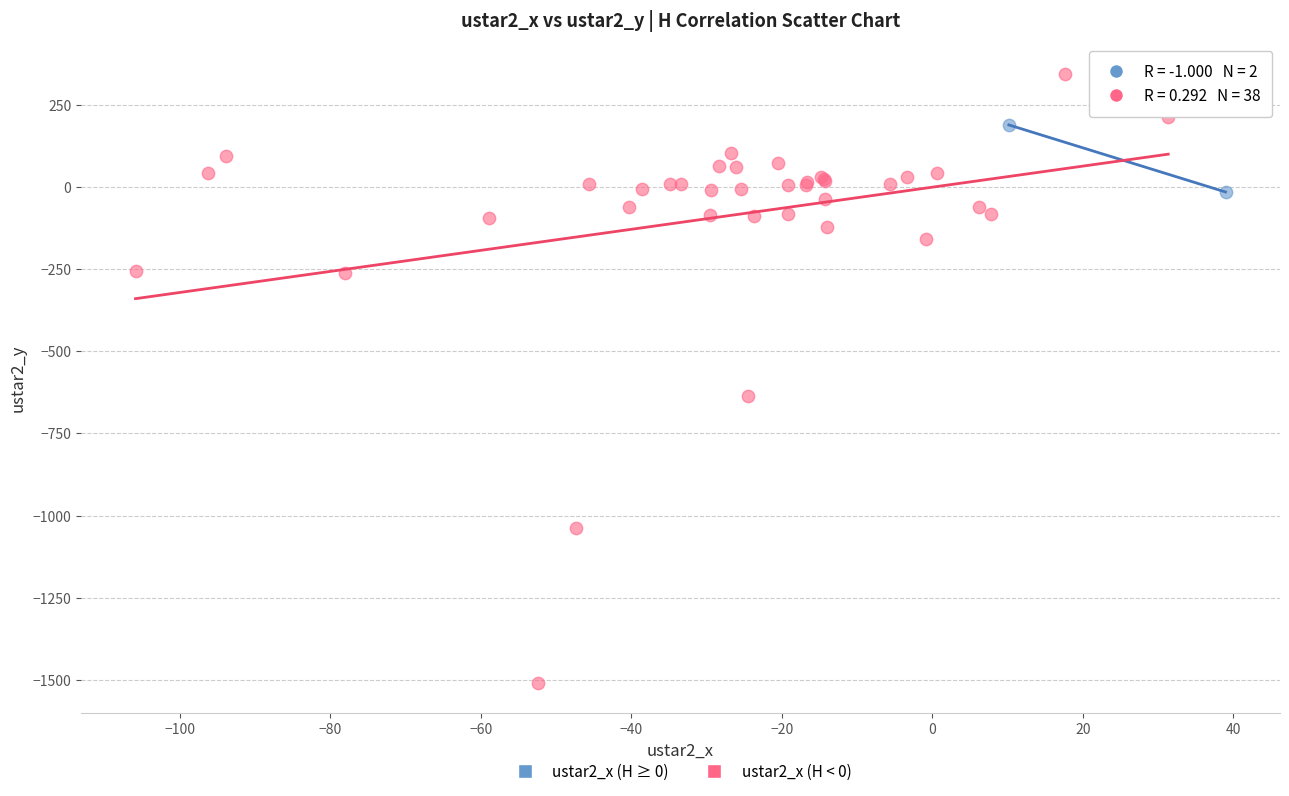

Which series contains the highest Y value?

ustar2_x (H < 0)